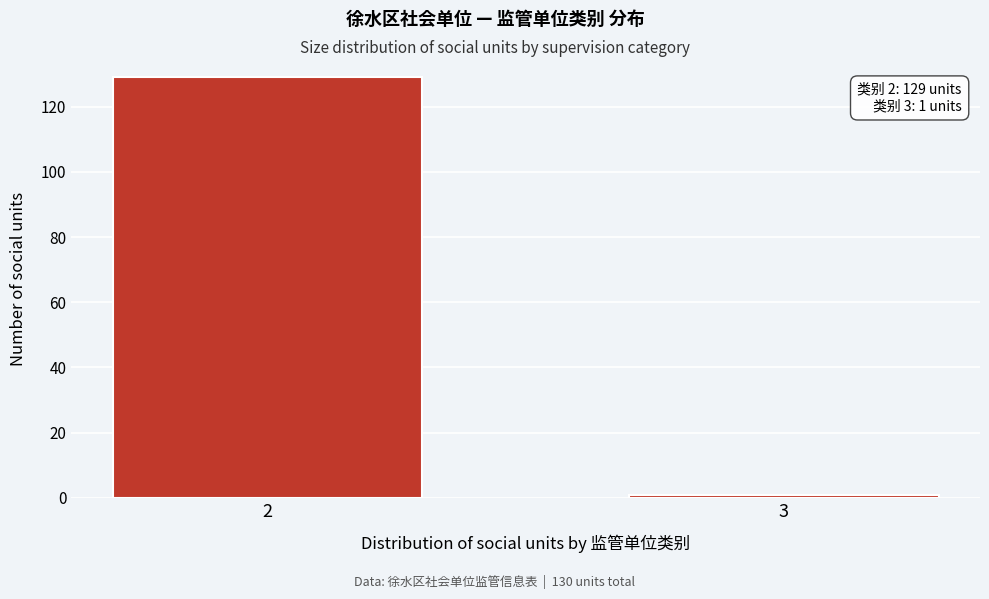

Reading left to right, transcribe all the data shown in this chart.

2=129	3=1